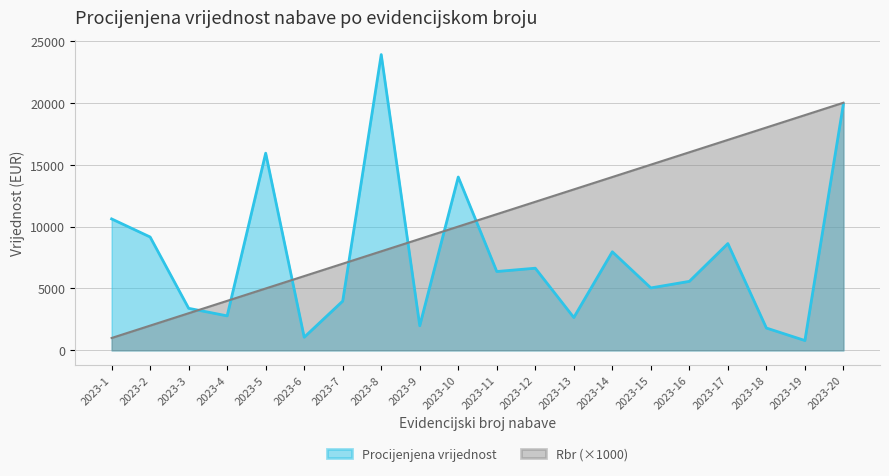

What is the difference between the Procijenjena vrijednost values at 2023-19 and 2023-9?

1194